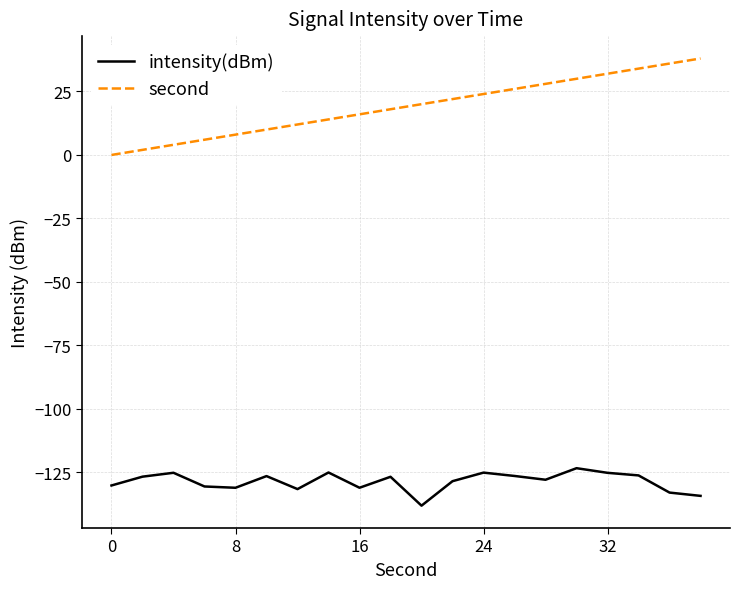

True or false: second and intensity(dBm) intersect in this chart.

False